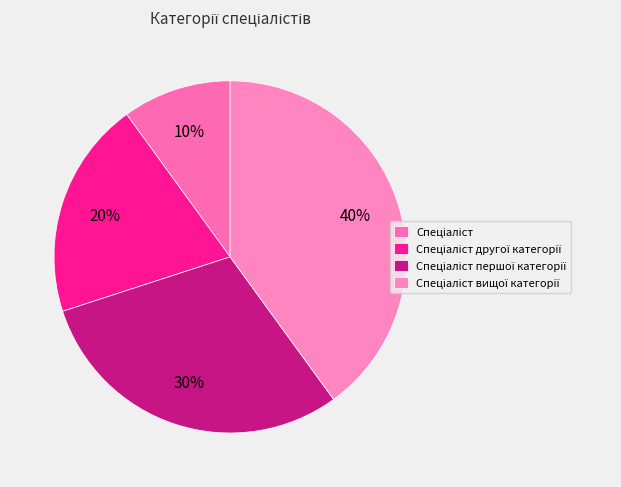

To the nearest percent, what is the average slice percentage?

25%